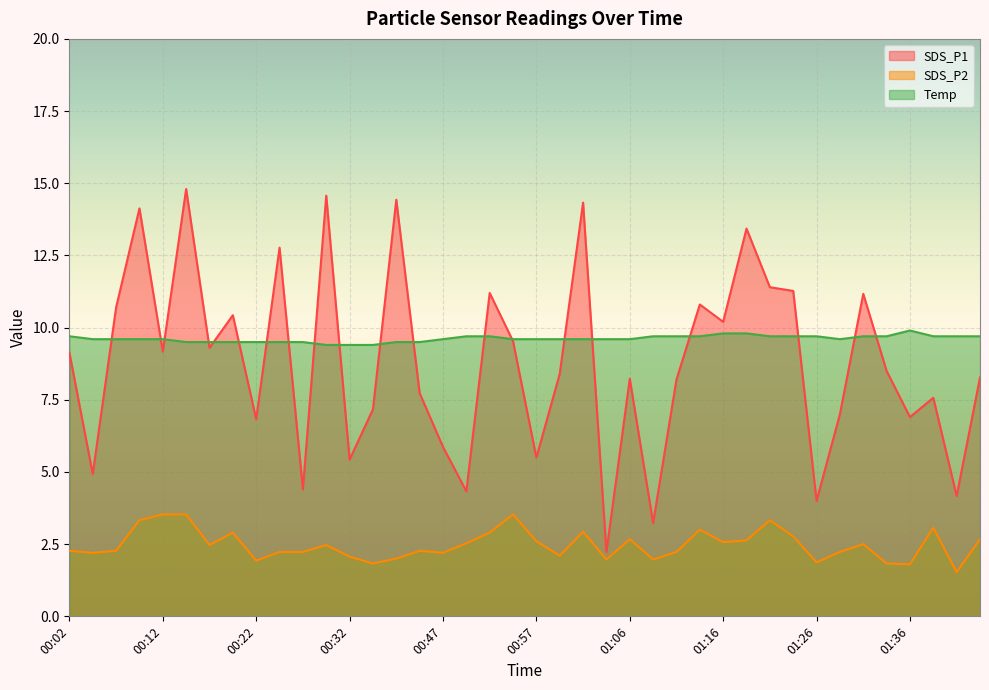

What is the label of the 13th point from the left?

00:32